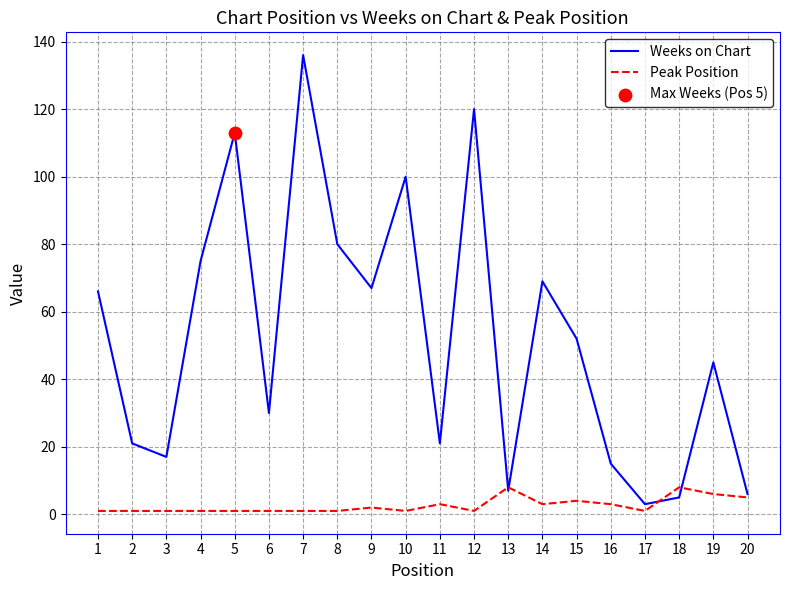

At which category is the sum across all series the highest?

7